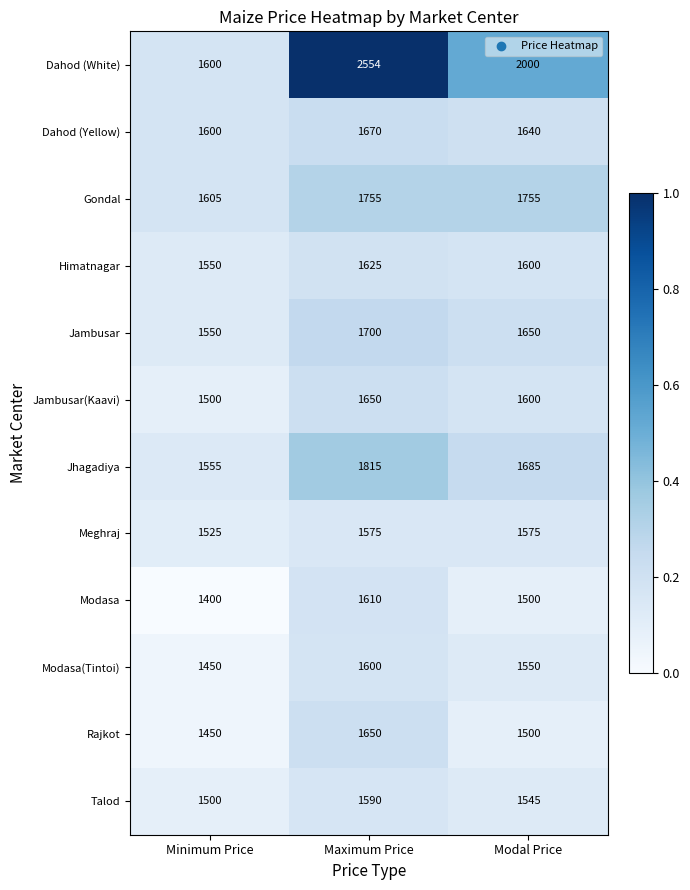

Is the value of Rajkot at Modal Price greater than the value of Gondal at Modal Price?

No